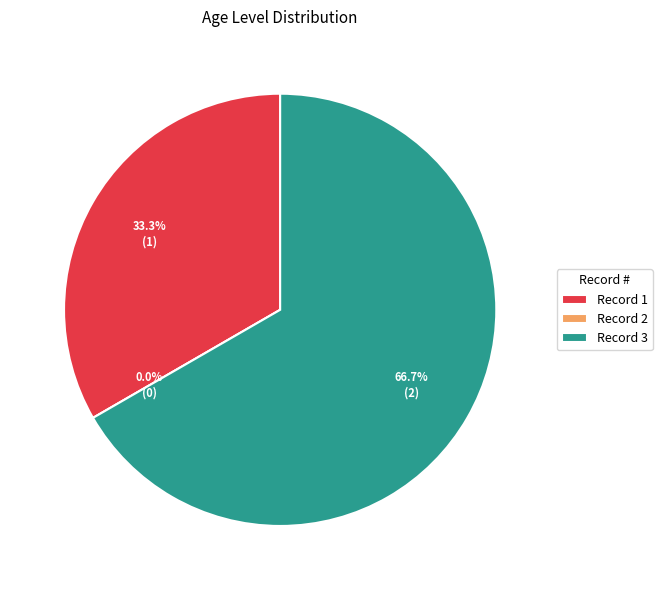

Which slice is the smallest?

2